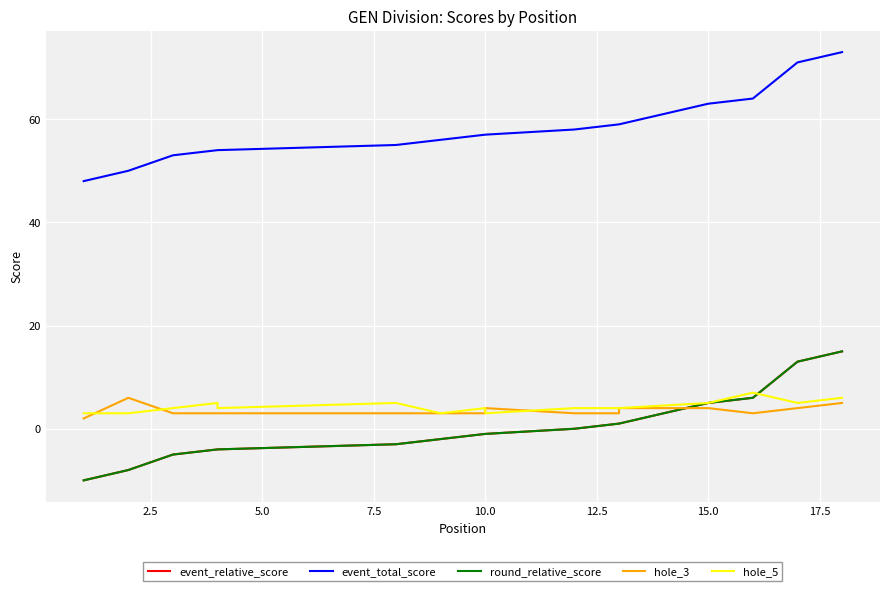

True or false: event_total_score and round_relative_score intersect in this chart.

False